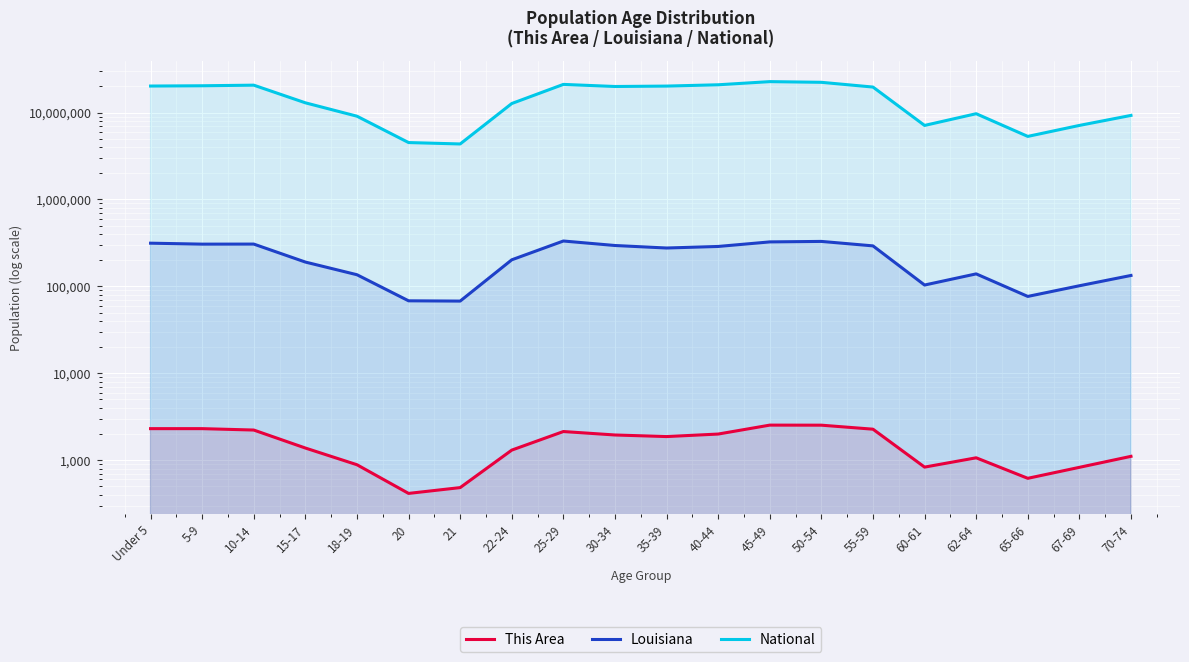

What is the label of the 9th point from the left?

25-29